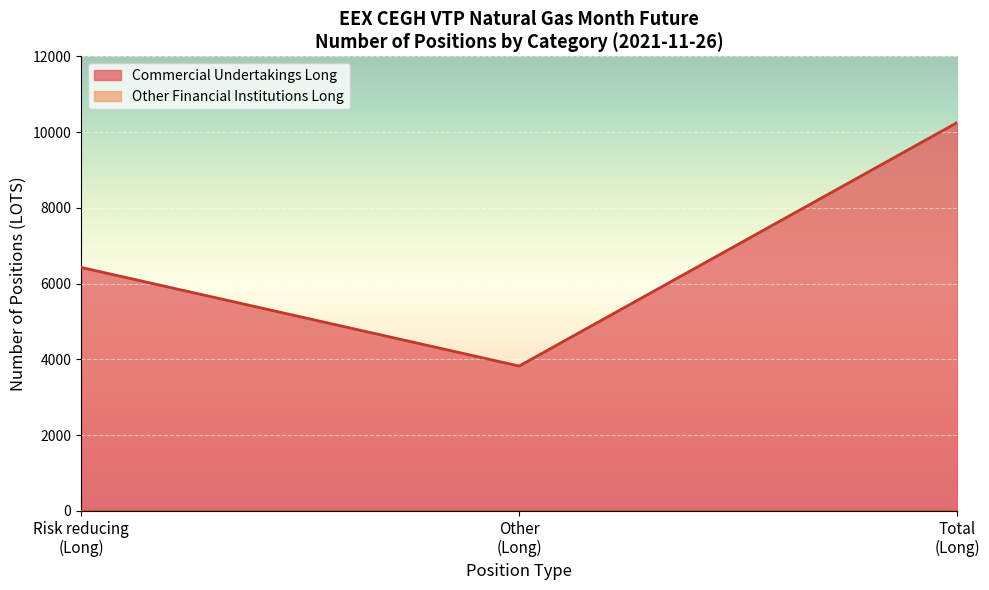

What is the difference between the maximum and second lowest values in the Commercial Undertakings Long series?

3824.4